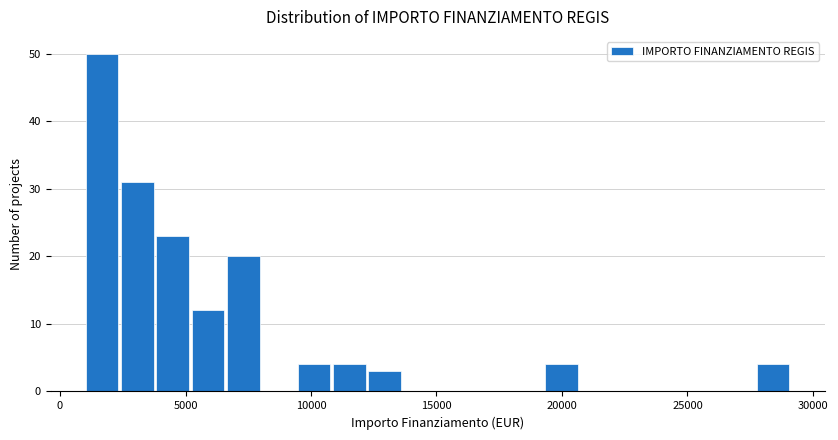

Read against the x-axis, roughly where is the centre of the tallest bar?

1500